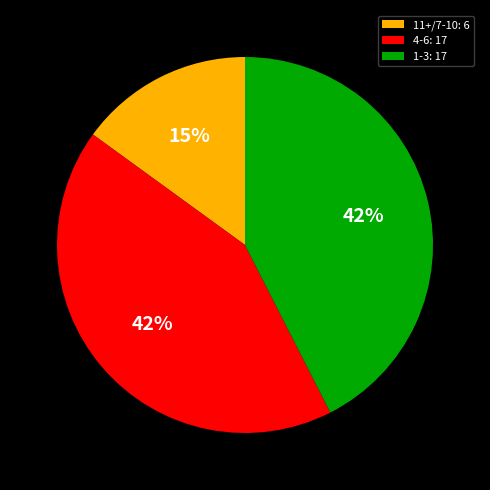

What is the ratio of the value at 1-3: 17 to the value at 4-6: 17?

1.0